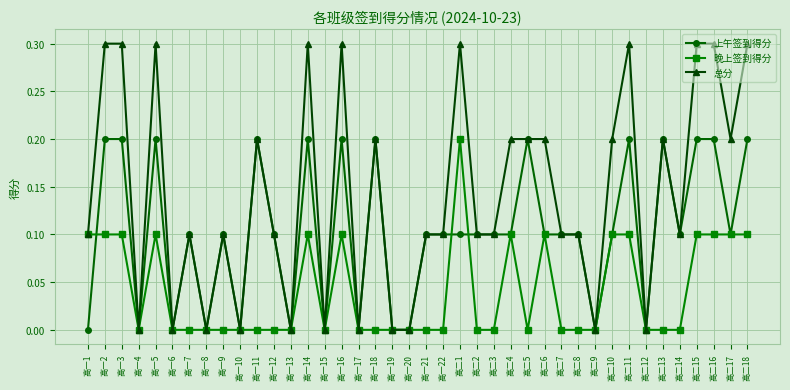

The 总分 series shows 0.2 at 高一6. True or false?

False